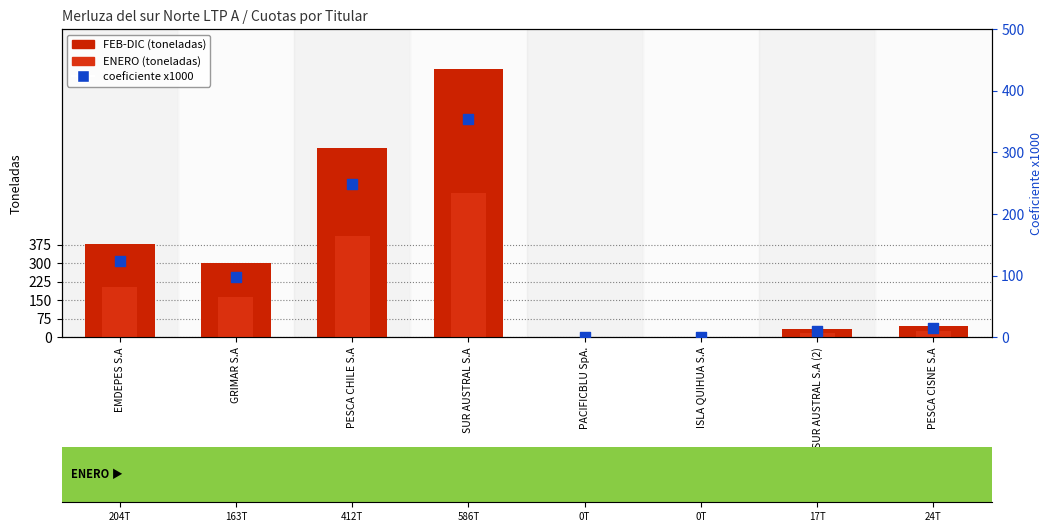

Is the value of coeficiente x1000 at SUR AUSTRAL S.A (2) greater than the value of ENERO at GRIMAR S.A?

No